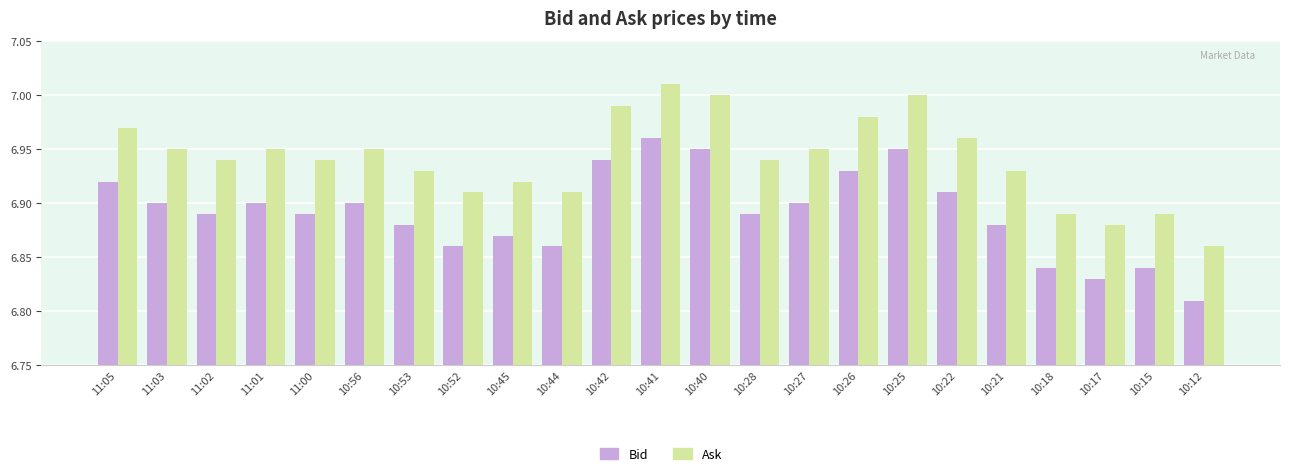

Which category has the lowest value in the Bid series?

10:12